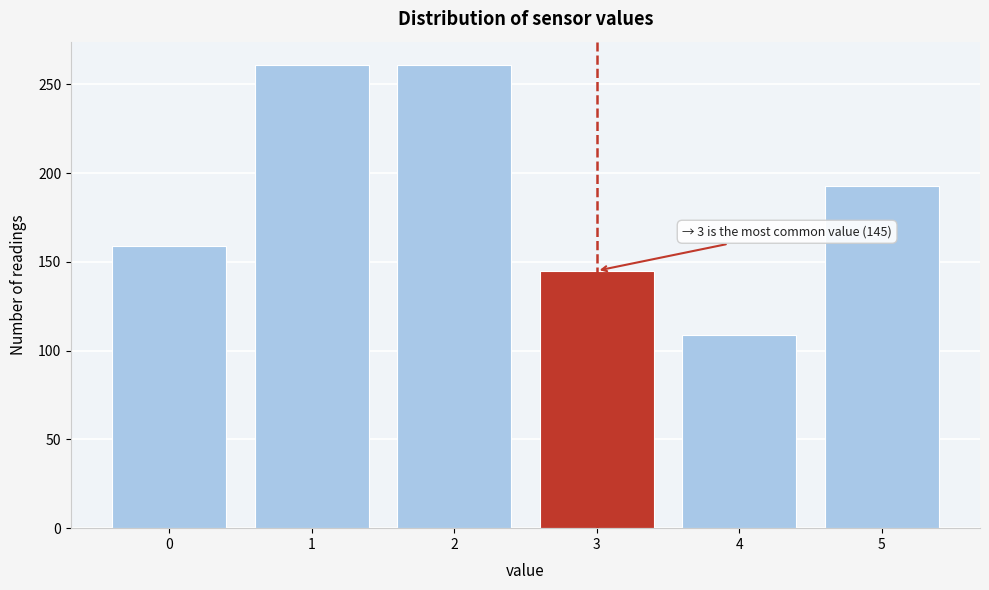

Reading left to right, transcribe all the data shown in this chart.

0=159	1=261	2=261	3=145	4=109	5=193